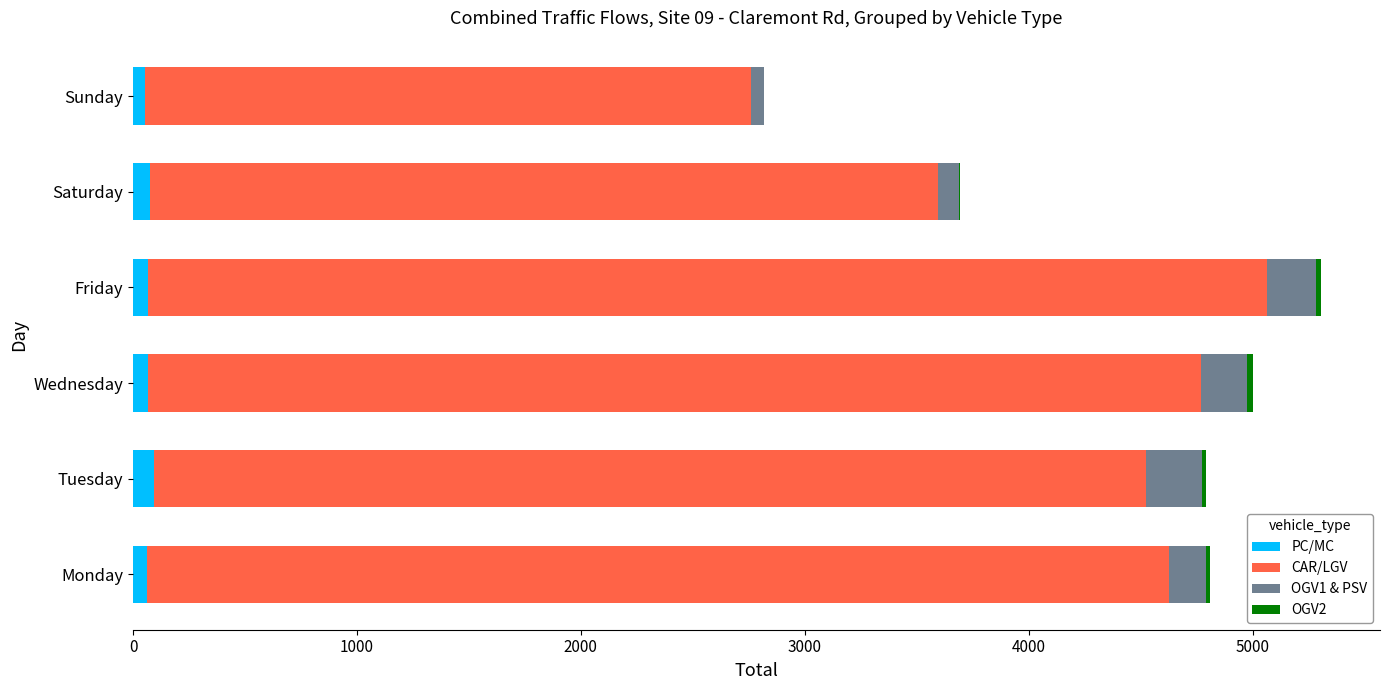

What is the sum of all PC/MC values?

418